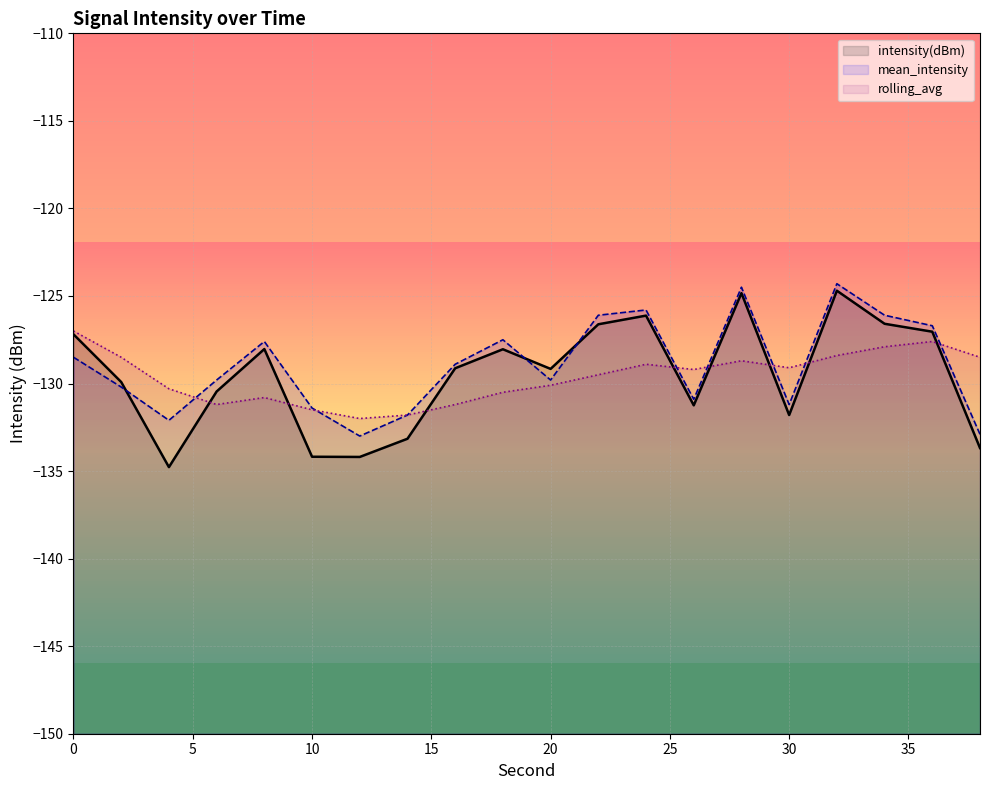

What are all the series names shown in the legend?

intensity(dBm), mean_intensity, rolling_avg